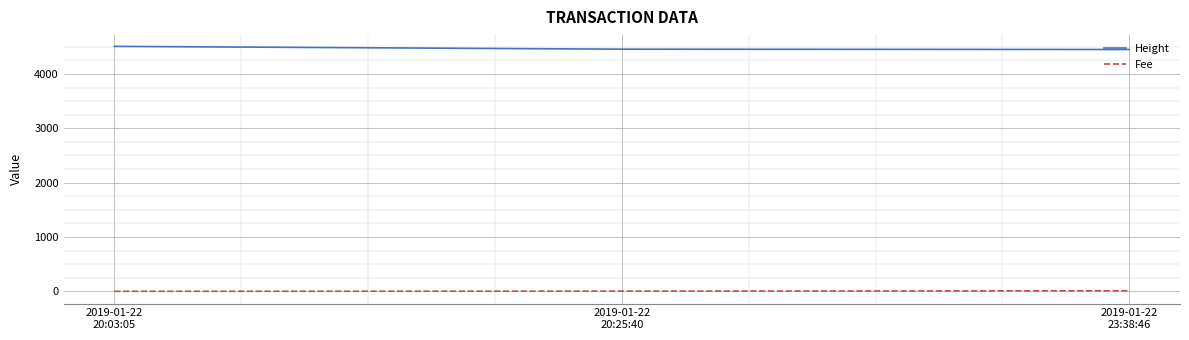

Does the chart have visible grid lines?

Yes